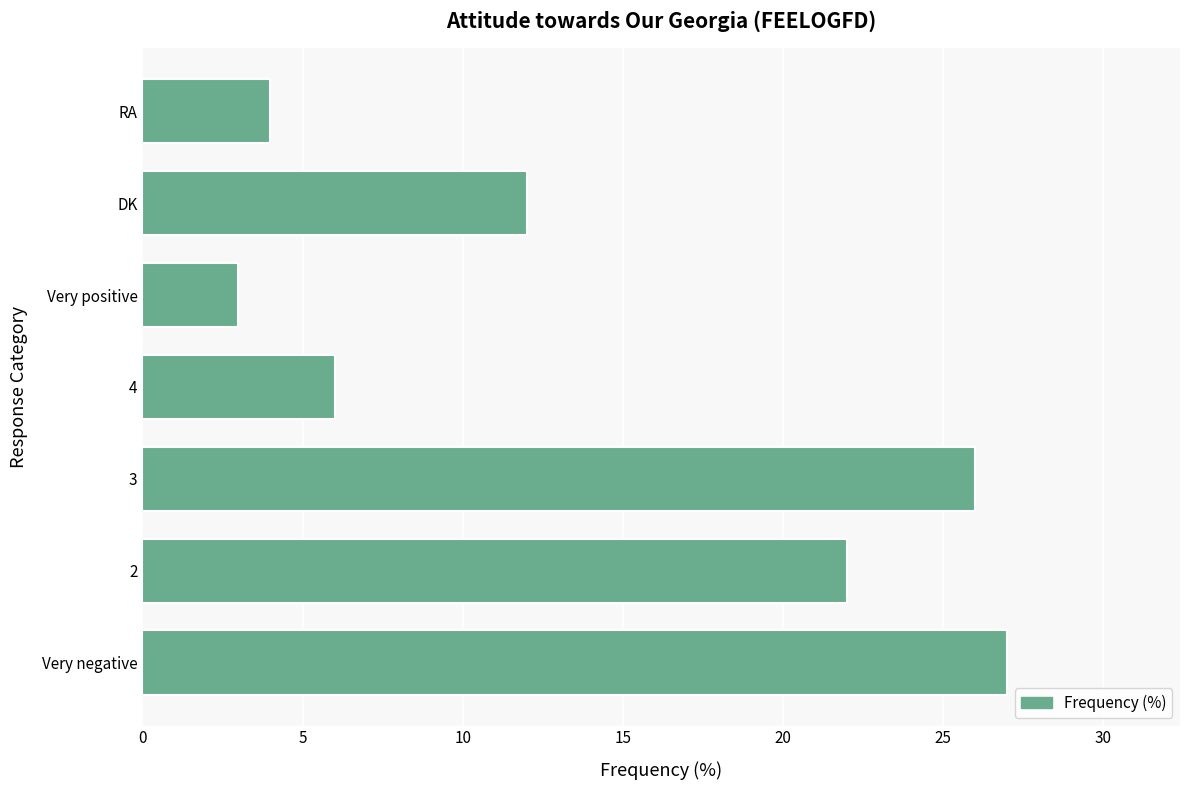

Reading top to bottom, extract all data points from this chart.

RA=4	DK=12	Very positive=3	4=6	3=26	2=22	Very negative=27